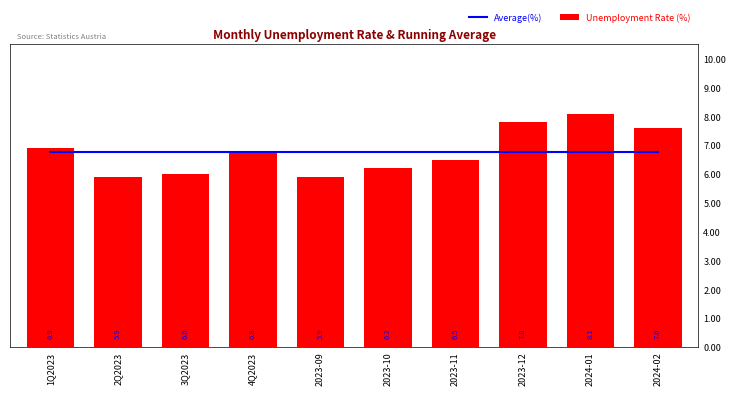

The Unemployment Rate (%) series shows 10.9 at 2023-11. True or false?

False